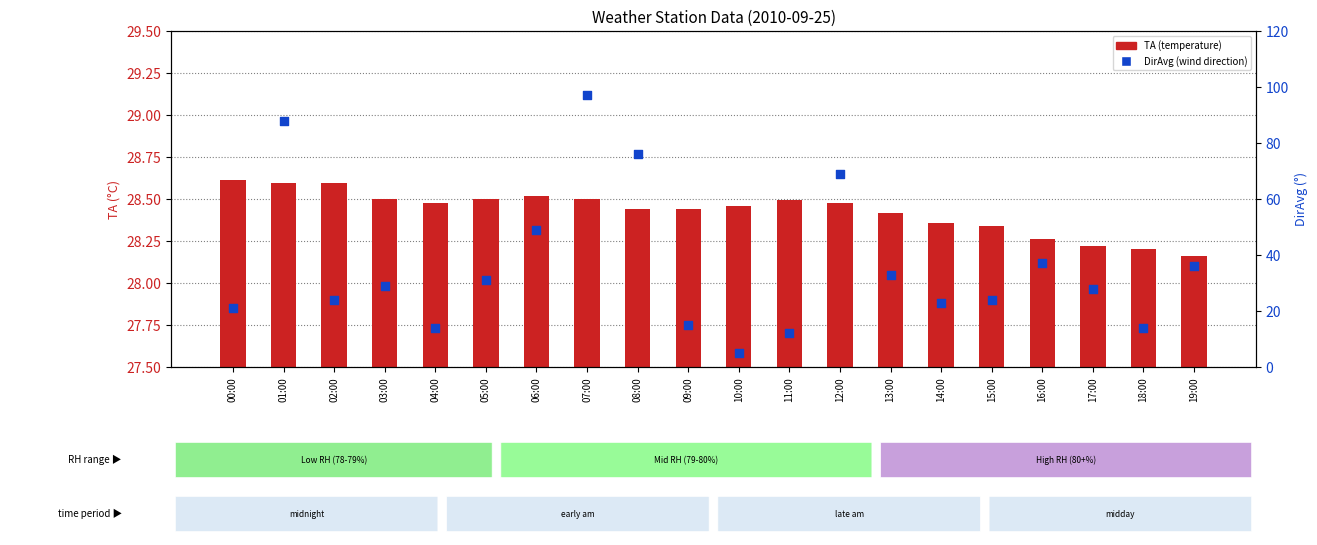

Which series reaches the minimum Y coordinate?

DirAvg (wind direction)